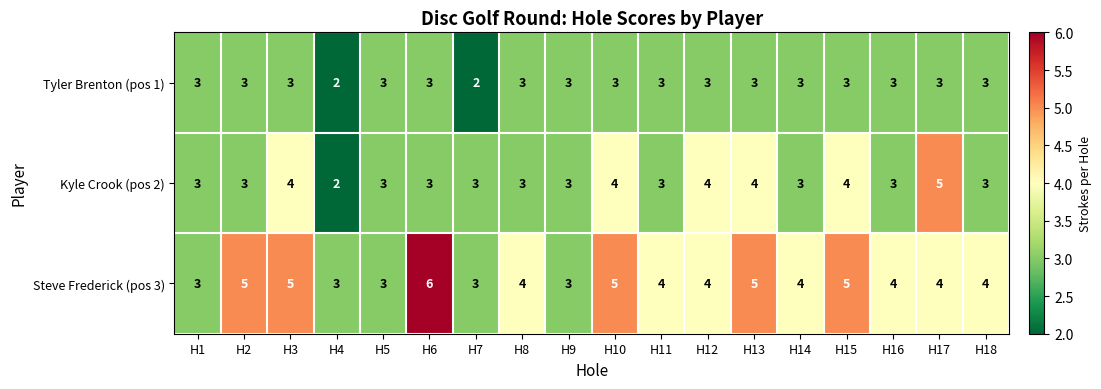

What is the total value across all series at H13?

12